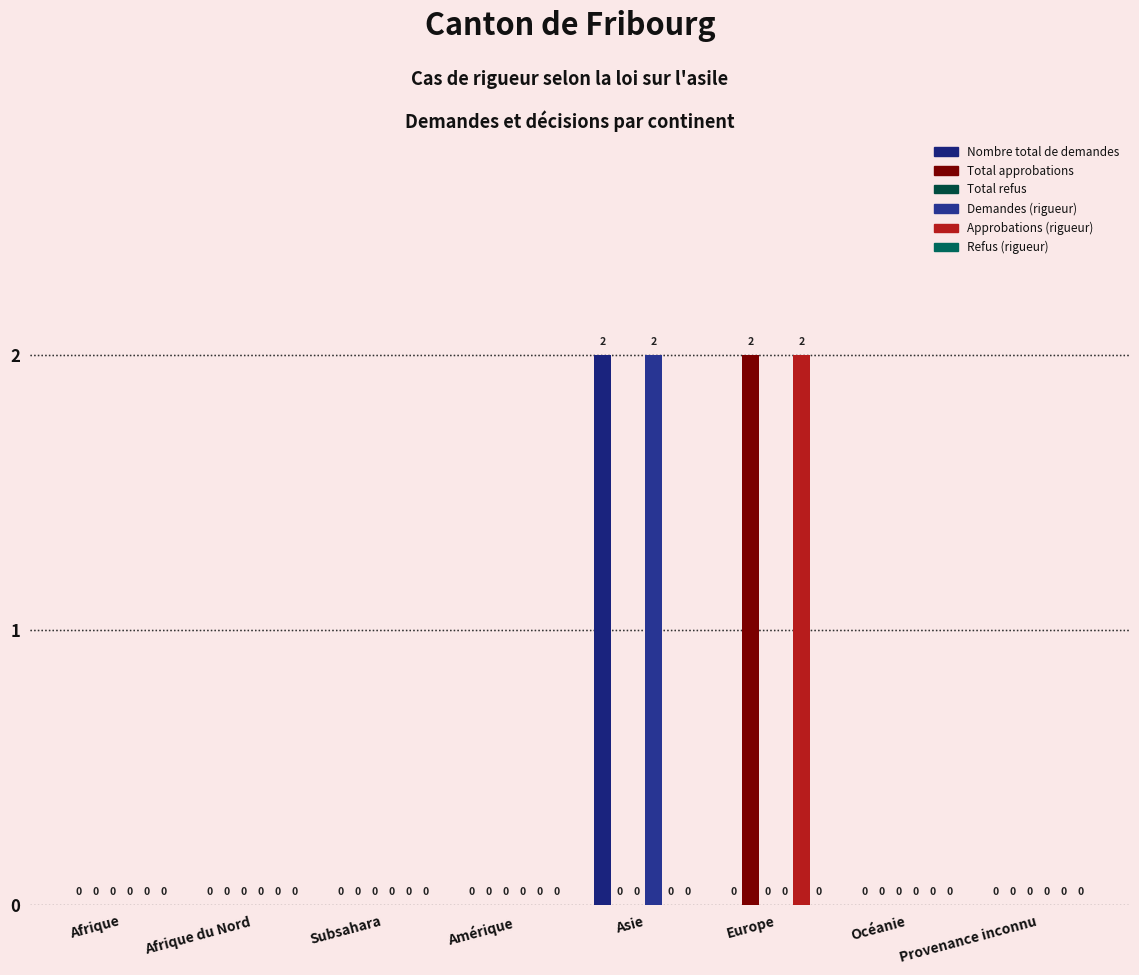

What is the total value across all series at Asie?

4